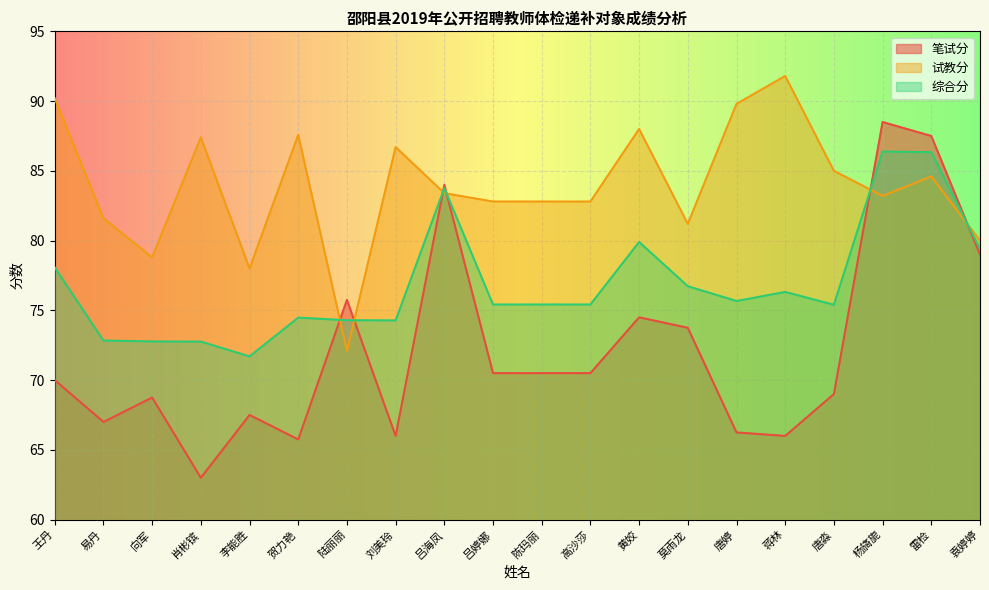

What position from the left is 唐淼?

17